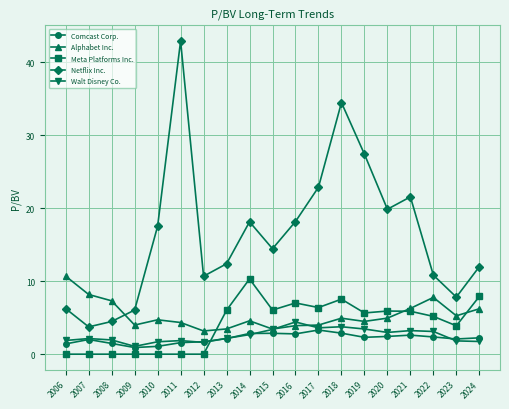

In Alphabet Inc., how many points are higher than both neighbors (excluding endpoints)?

4